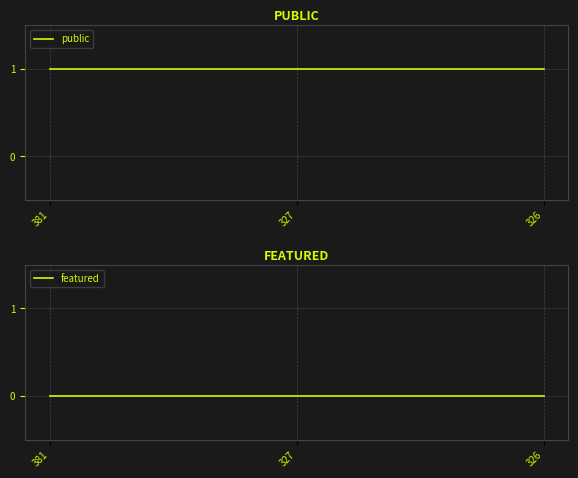

How many lines are shown in the chart?

2